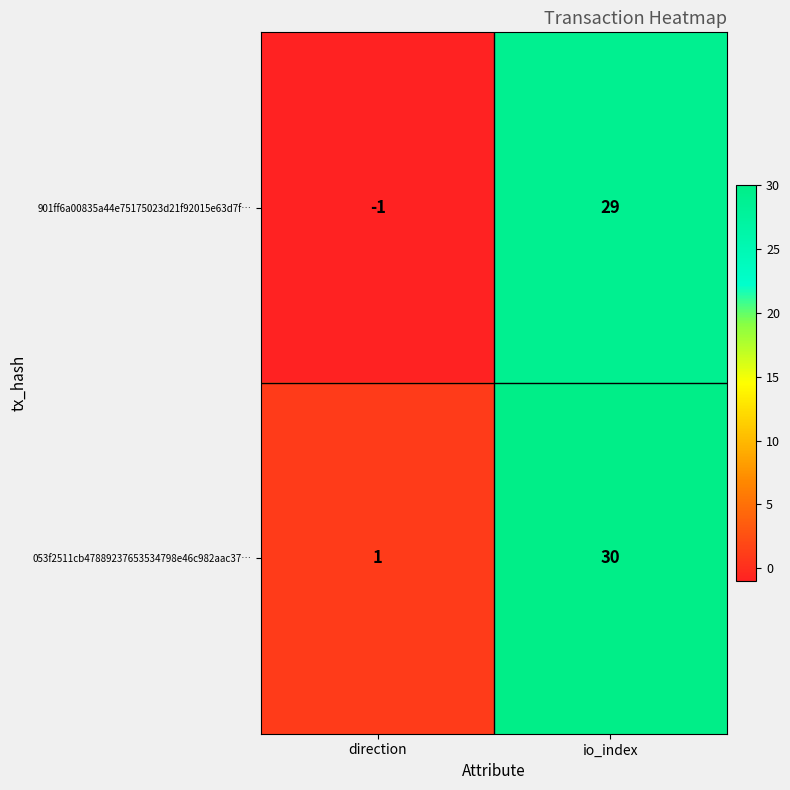

Reading right to left, extract all data points from this chart.

901ff6a00835a44e75175023d21f92015e63d7f…: io_index=29	direction=-1
053f2511cb47889237653534798e46c982aac37…: io_index=30	direction=1